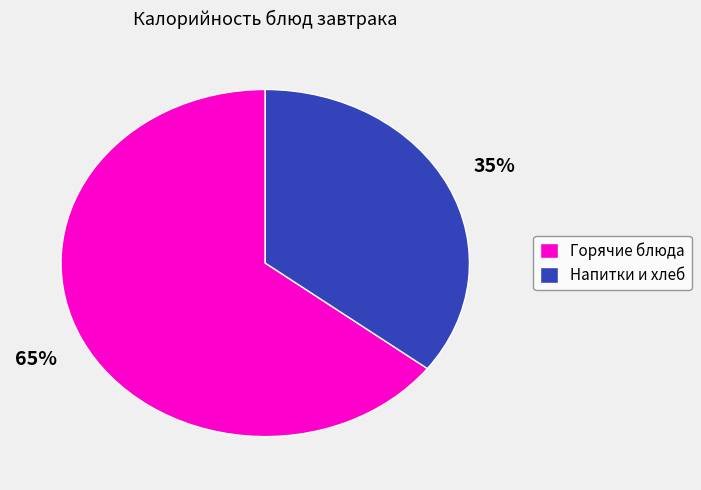

True or false: Напитки и хлеб accounts for 35% of the total.

True